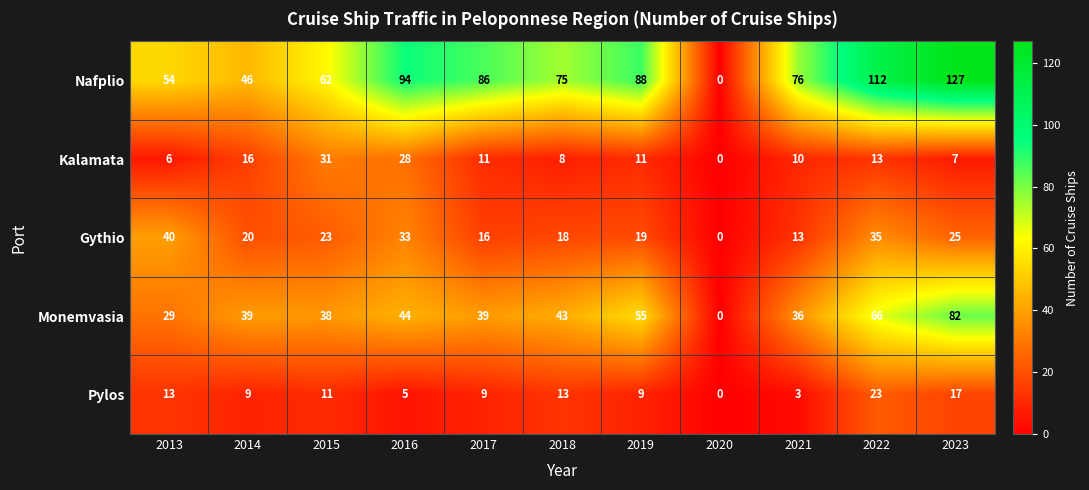

How many values in Gythio are above zero?

10